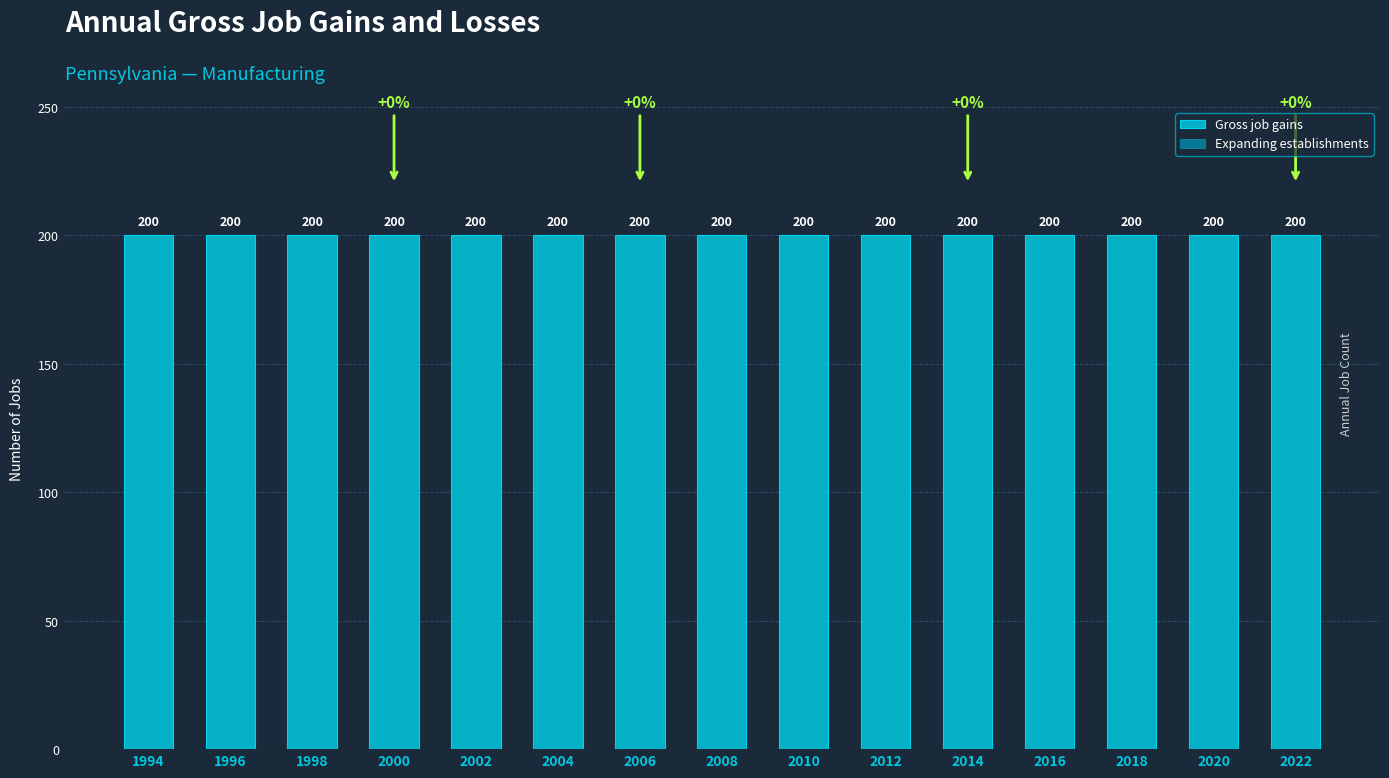

Which series has the largest total across all categories?

Gross job gains